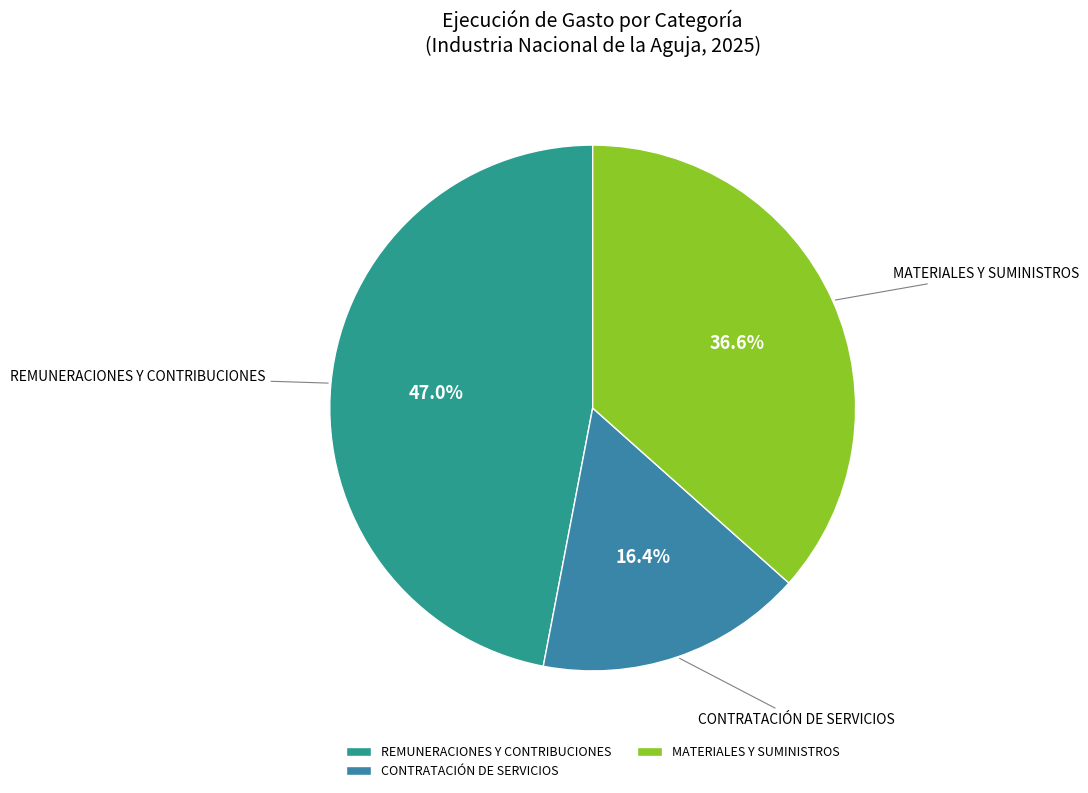

Which category has the biggest portion of the pie?

REMUNERACIONES Y CONTRIBUCIONES